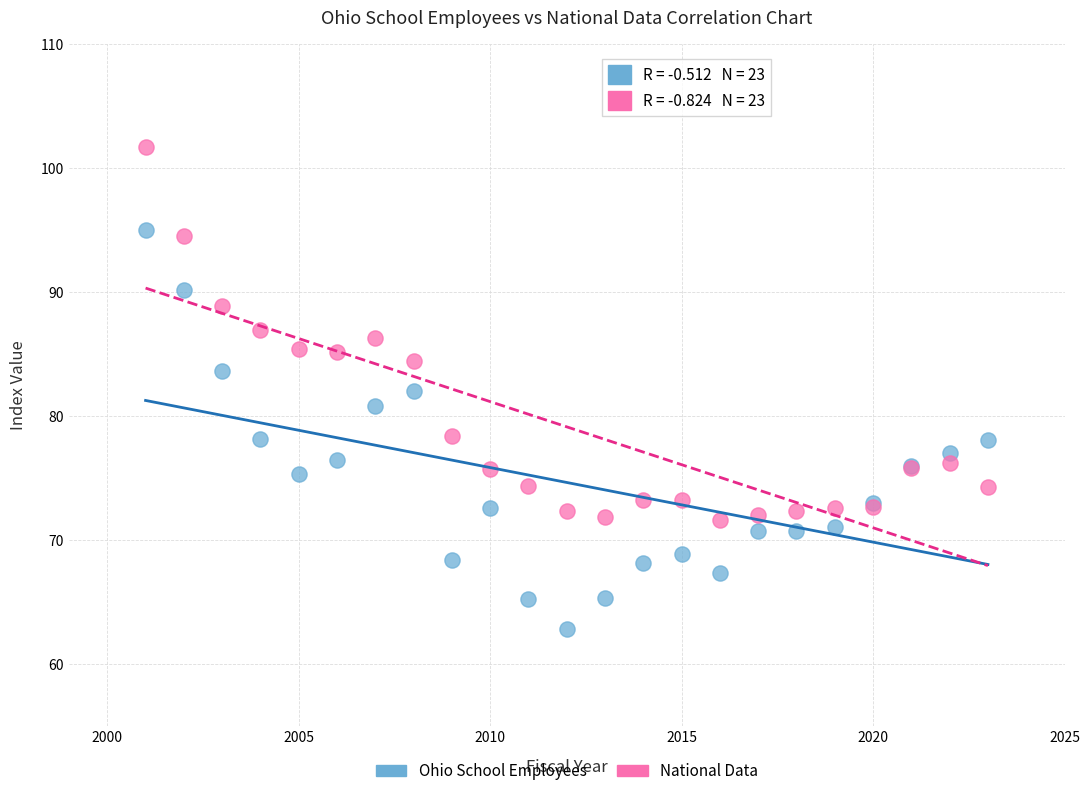

What is the X range (max minus min) for the scatter plot?

22.0